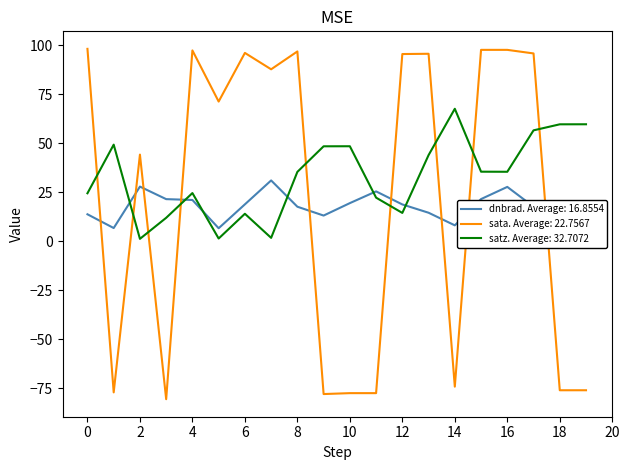

True or false: sata. Average: 22.7567 and satz. Average: 32.7072 cross at least once.

True